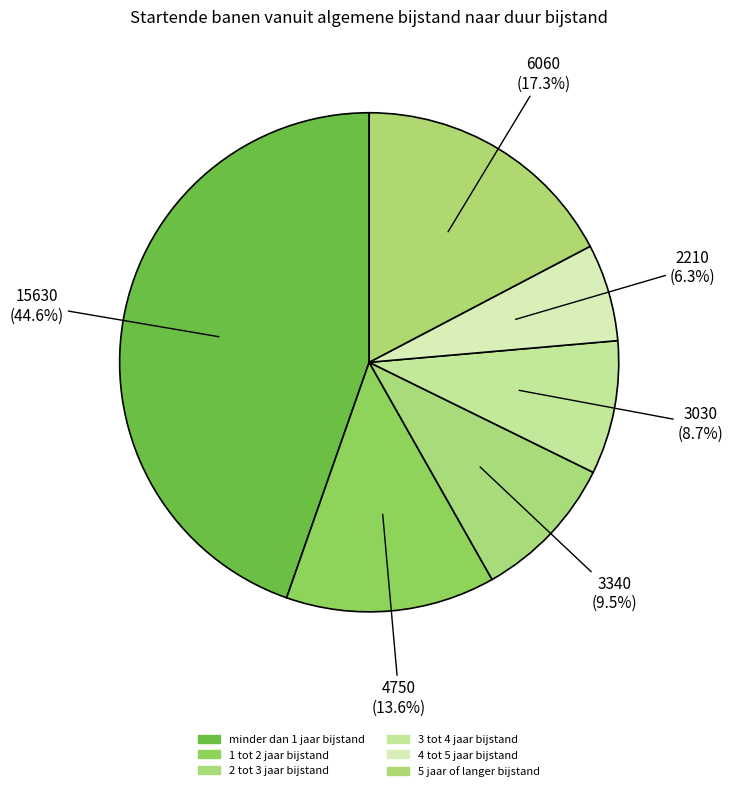

How many segments does this pie chart have?

6